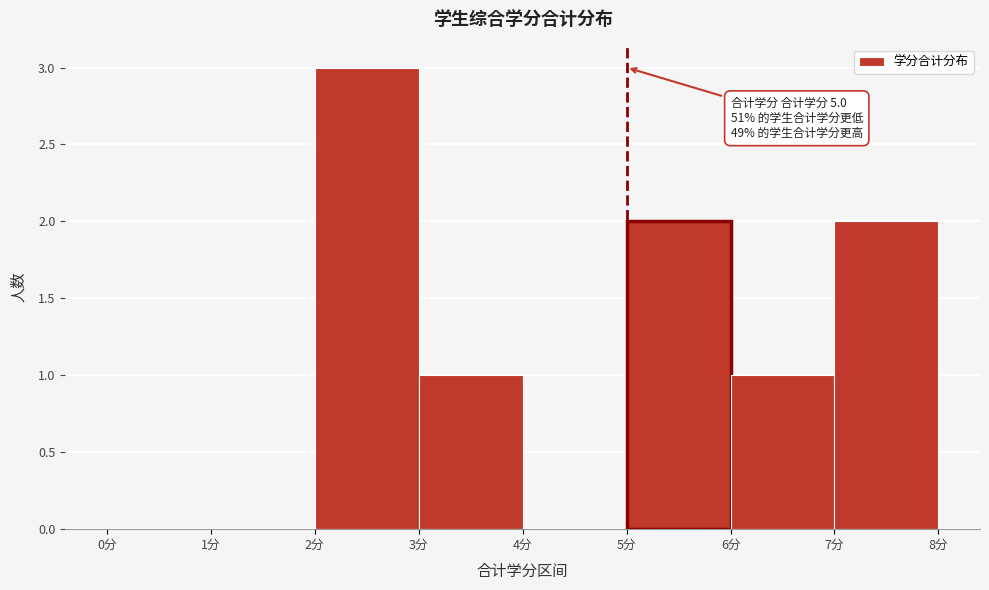

Which range on the x-axis has the tallest bar?

2 to 3